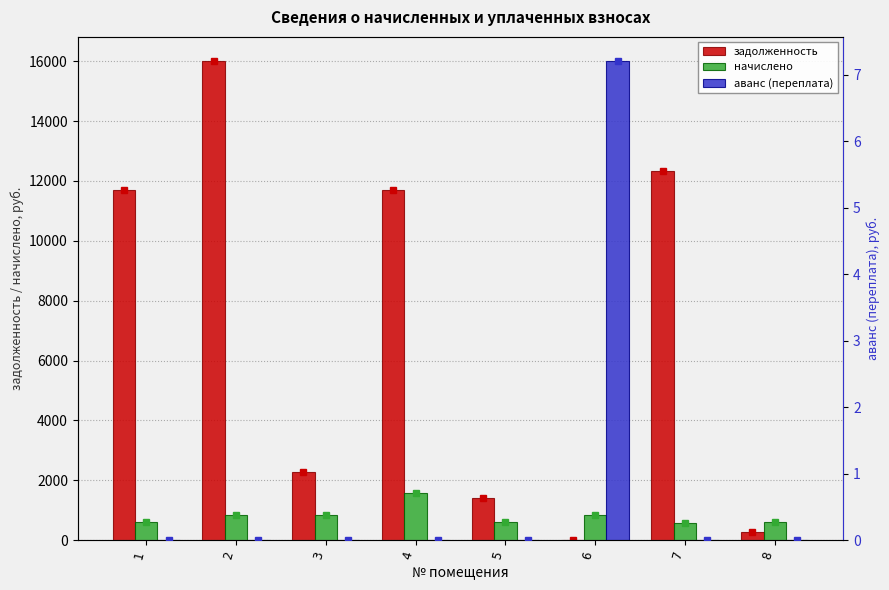

At 3, list the series in order from smallest to largest.

аванс (переплата), начислено, задолженность